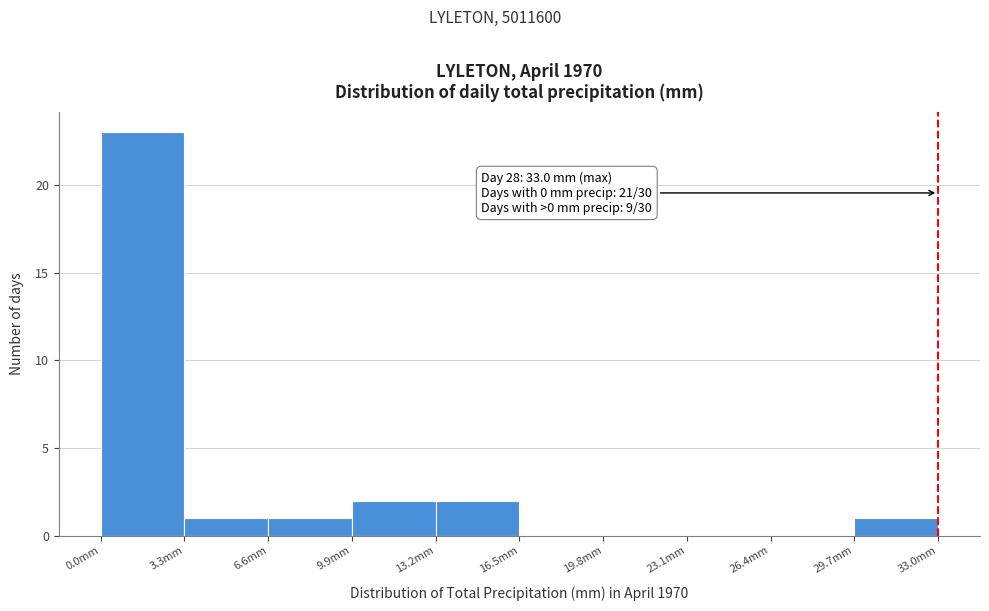

Over which range of the x-axis is the bar tallest?

0.0 to 3.3